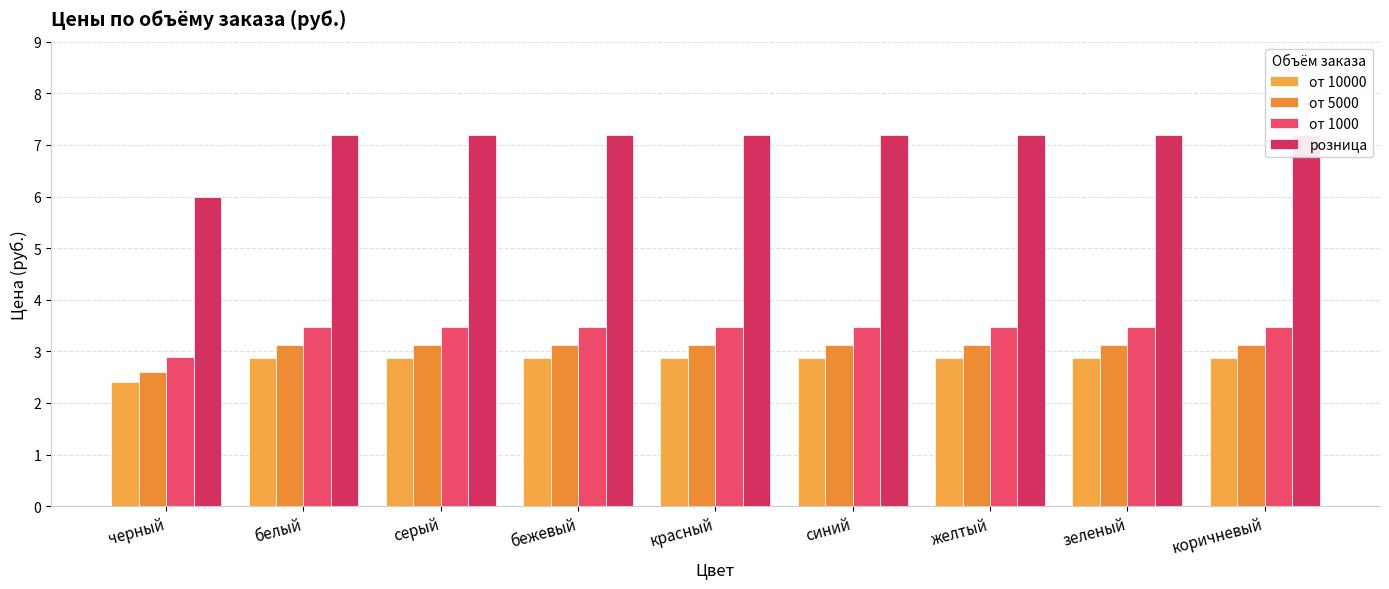

What is the minimum value for от 5000?

2.6